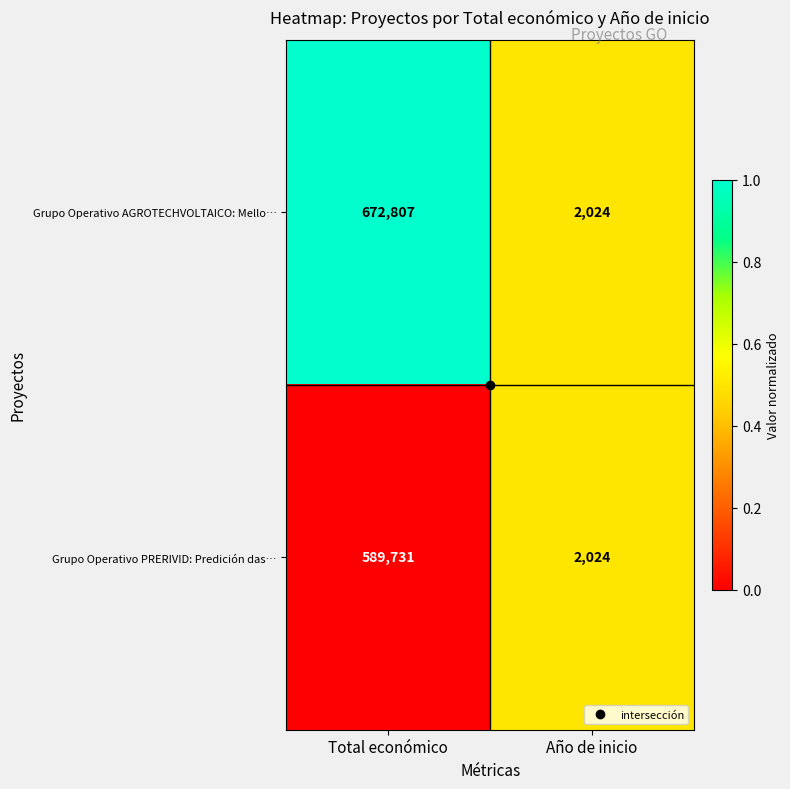

List the labels in order of Grupo Operativo AGROTECHVOLTAICO: Mello… value, largest first.

Total económico, Año de inicio